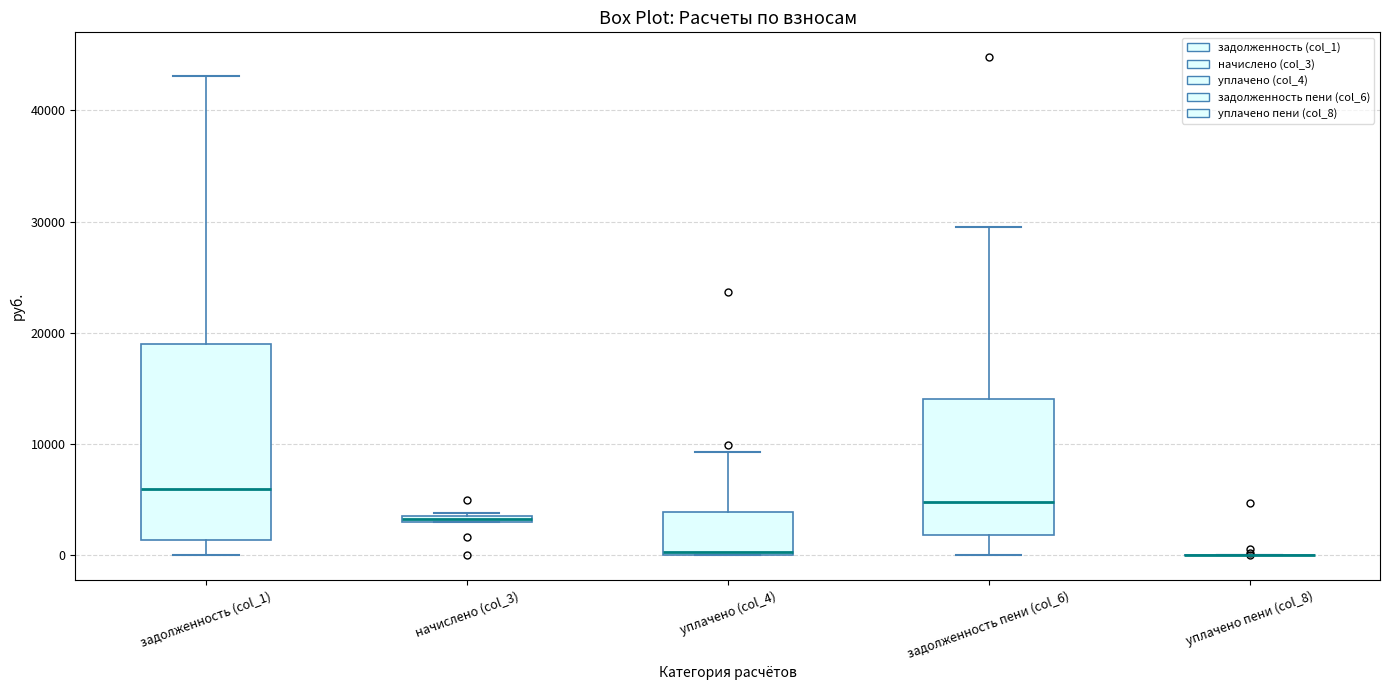

Where is the lower edge of the box for задолженность пени (col_6) on the y-axis? The values are not printed on the chart, so give them approximately, as read against the axis.

2000